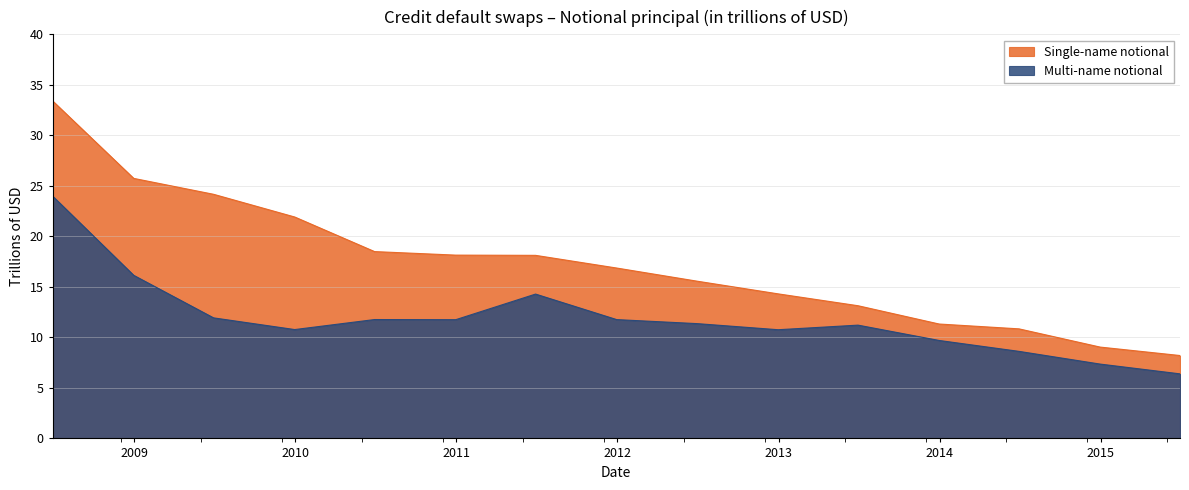

Where is Single-name notional nearest to the value 20?

2010-06-30